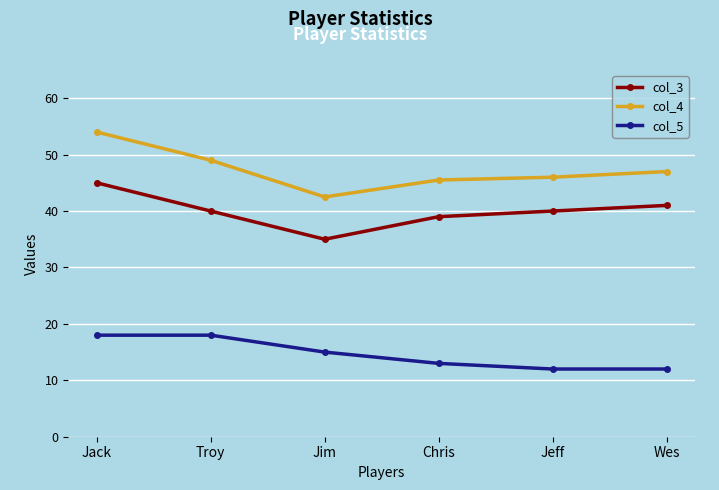

True or false: col_3 has a value of 62.2 at Jeff.

False